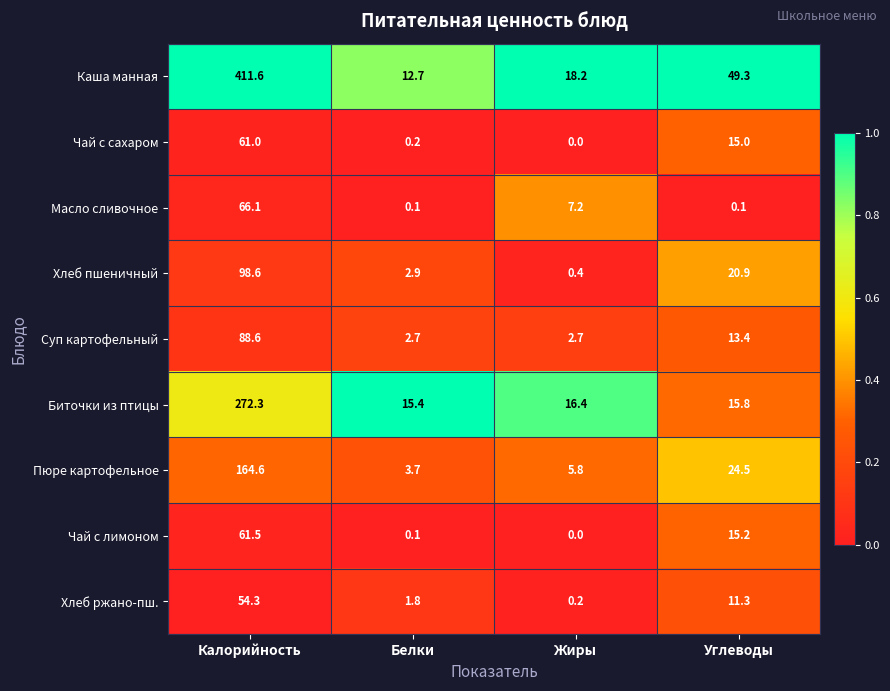

What is the sum of all Каша манная values?

491.8